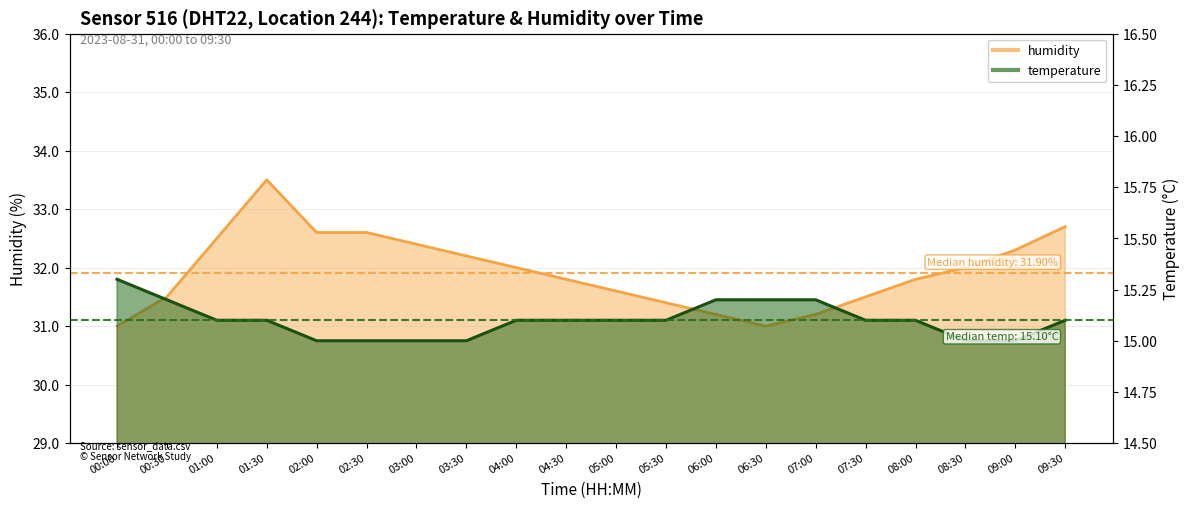

Reading left to right, list all the values displayed in this chart.

humidity: 00:00=31.0	00:30=31.5	01:00=32.5	01:30=33.5	02:00=32.6	02:30=32.6	03:00=32.4	03:30=32.2	04:00=32.0	04:30=31.8	05:00=31.6	05:30=31.4	06:00=31.2	06:30=31.0	07:00=31.2	07:30=31.5	08:00=31.8	08:30=32.0	09:00=32.3	09:30=32.7
temperature: 00:00=15.3	00:30=15.2	01:00=15.1	01:30=15.1	02:00=15.0	02:30=15.0	03:00=15.0	03:30=15.0	04:00=15.1	04:30=15.1	05:00=15.1	05:30=15.1	06:00=15.2	06:30=15.2	07:00=15.2	07:30=15.1	08:00=15.1	08:30=15.0	09:00=15.0	09:30=15.1